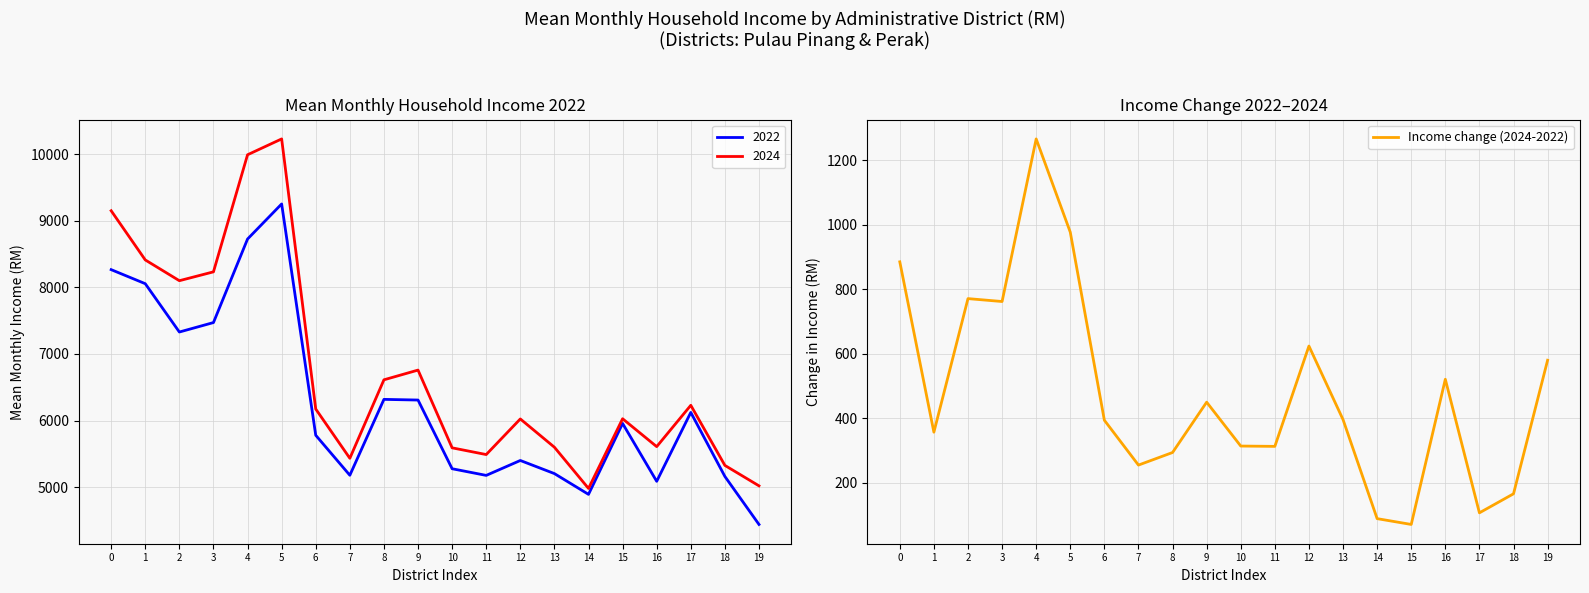

How many lines are shown in the chart?

1